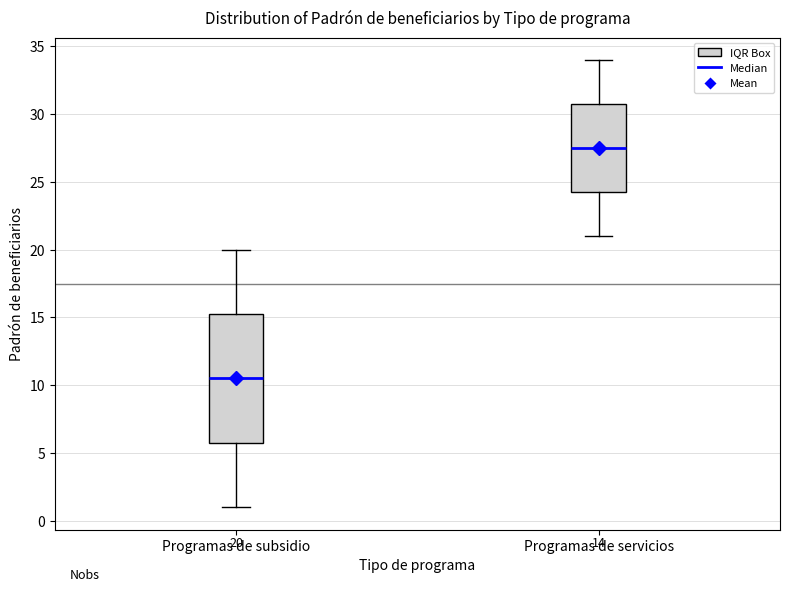

Which box has the highest median line?

Programas de servicios